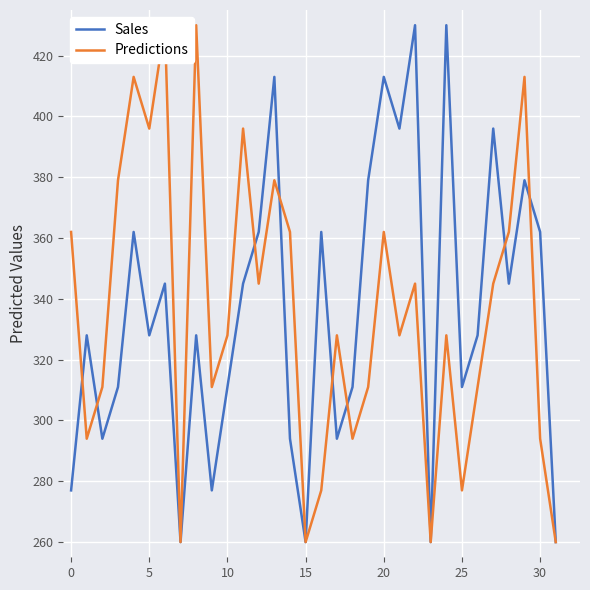

Is it true that Sales equals 311 at 25?

True